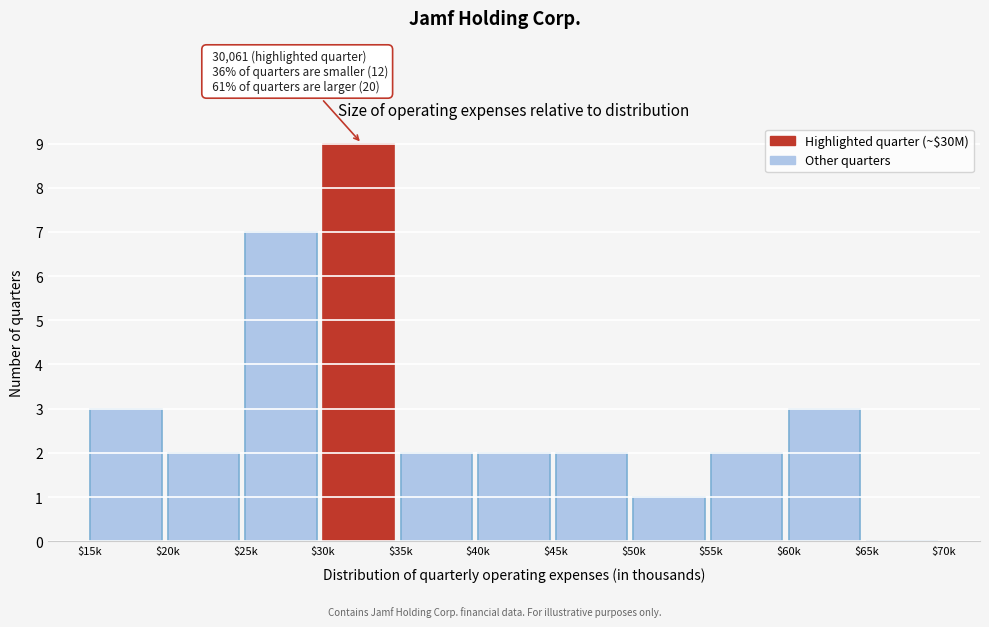

What is the maximum value shown in the chart?

9